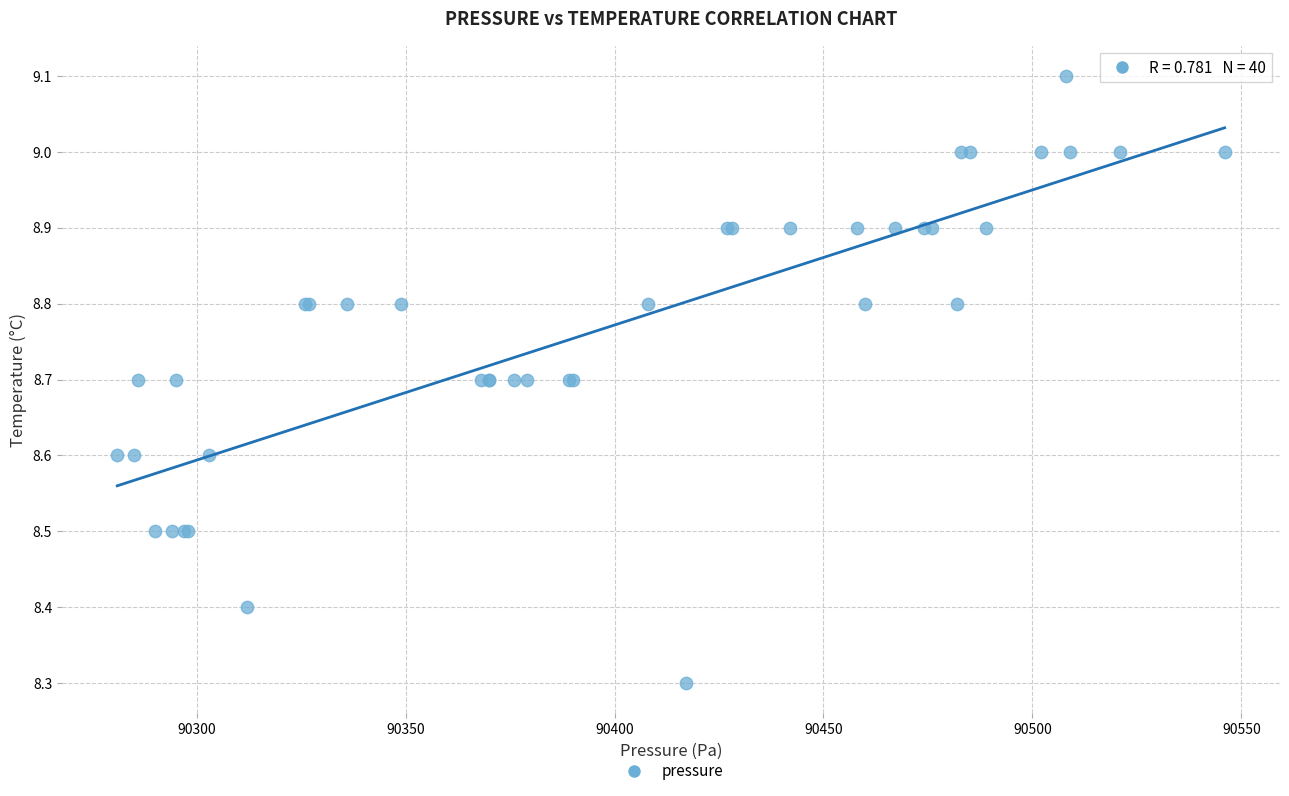

What Y value in the scatter plot is closest to 8?

8.3